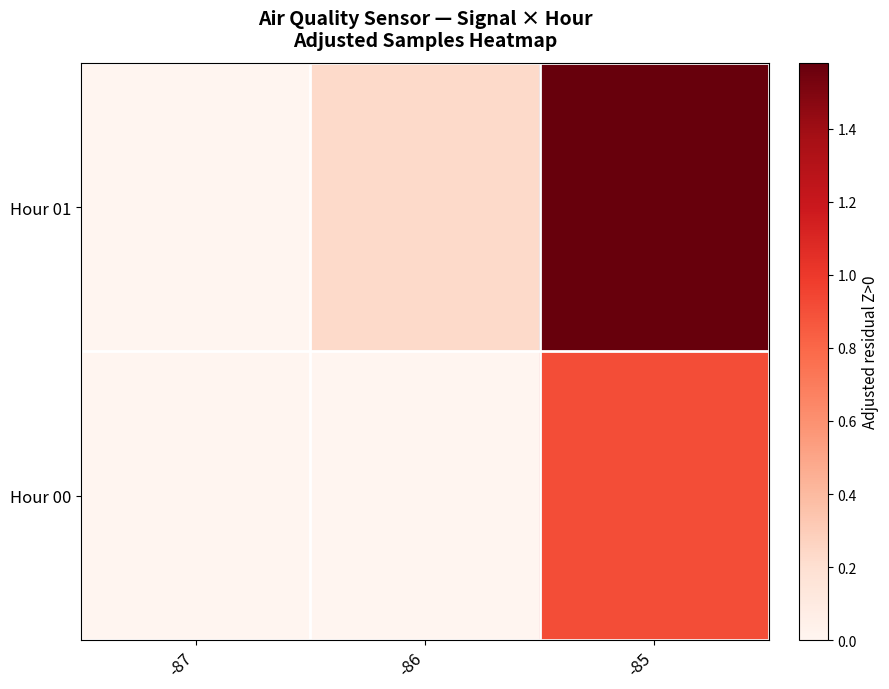

Reading left to right, list all the values displayed in this chart.

Hour 00: -87=0.0	-86=0.0	-85=0.9
Hour 01: -87=0.0	-86=0.2	-85=1.6